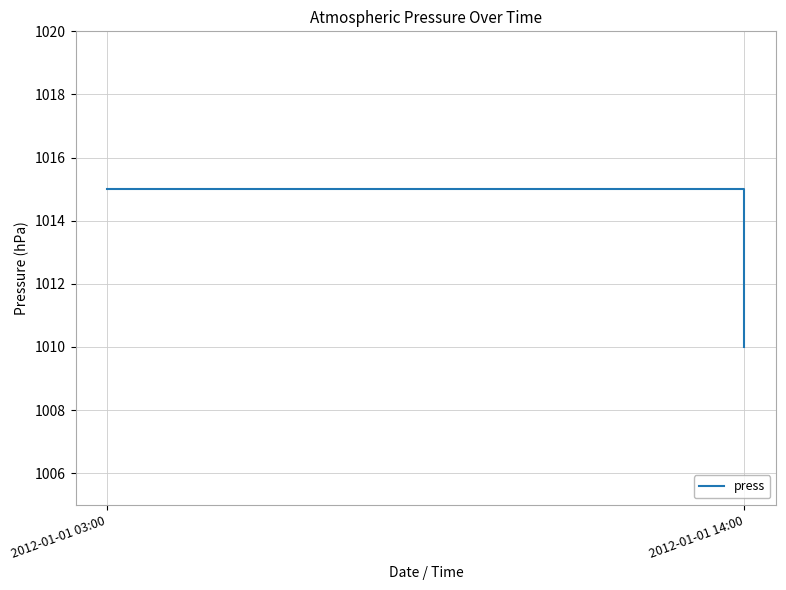

Which has a higher value, 2012-01-01 14:00 or 2012-01-01 03:00?

2012-01-01 03:00